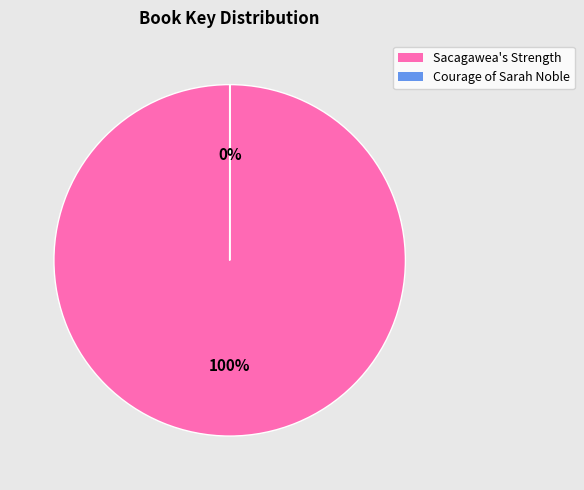

Which slice is the largest?

Sacagawea's Strength